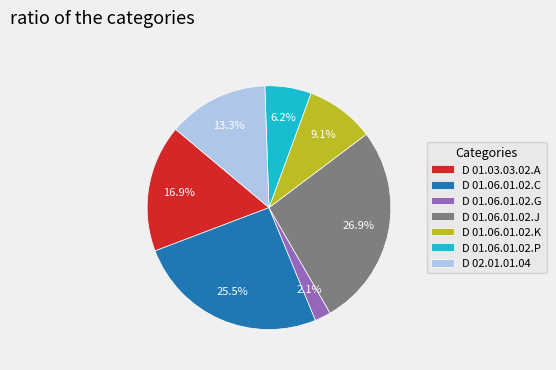

To the nearest percent, what percentage of the pie is D 01.03.03.02.A?

17%